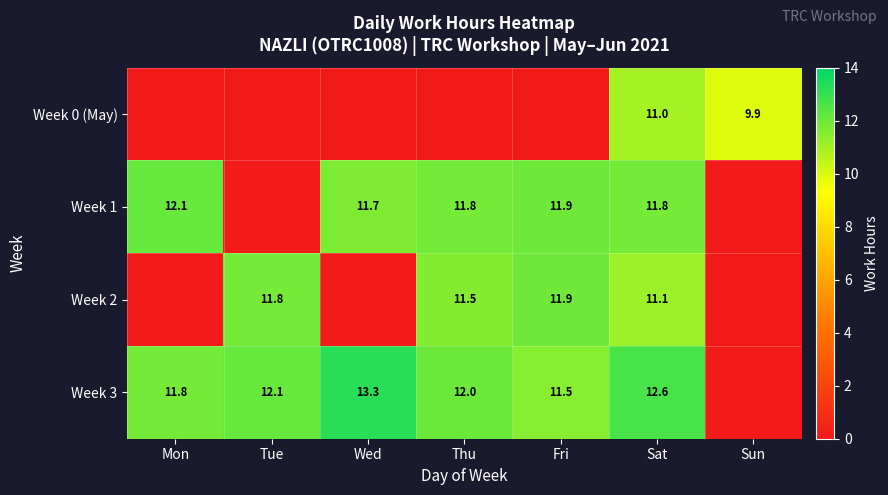

What is the total value across all series at Sat?

46.5